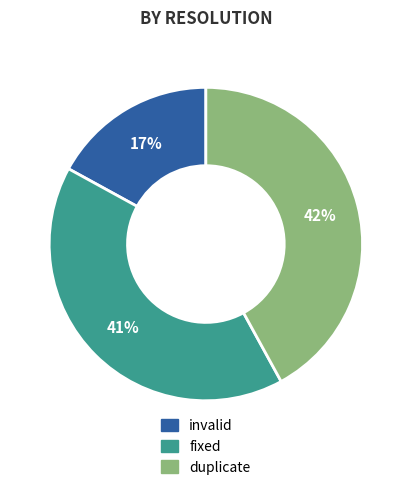

To the nearest percent, what percentage of the pie is fixed?

41%